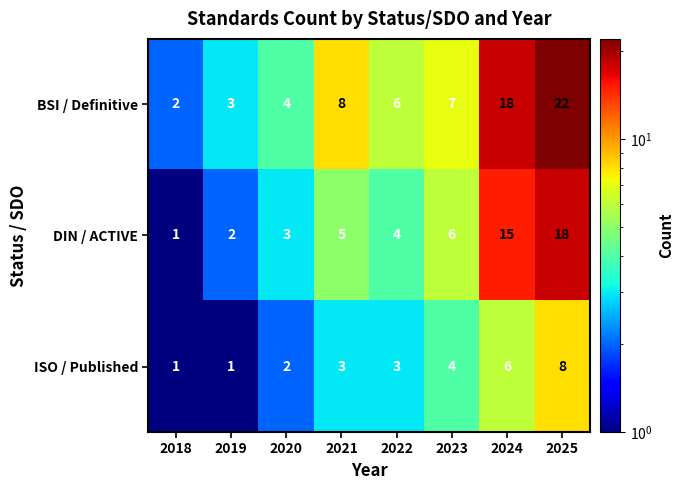

At 2019, list the series in order from largest to smallest.

BSI / Definitive, DIN / ACTIVE, ISO / Published